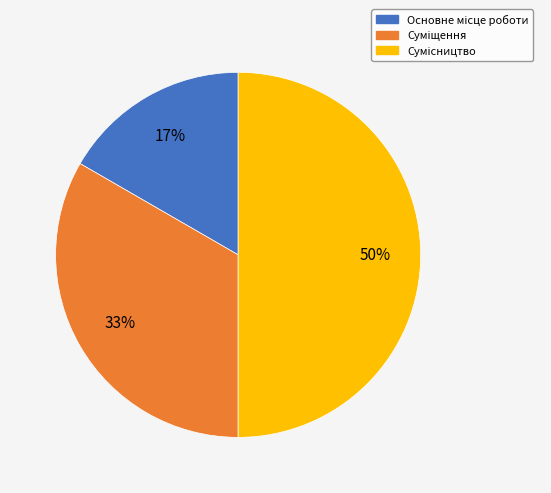

To the nearest percent, what is the average slice percentage?

33%